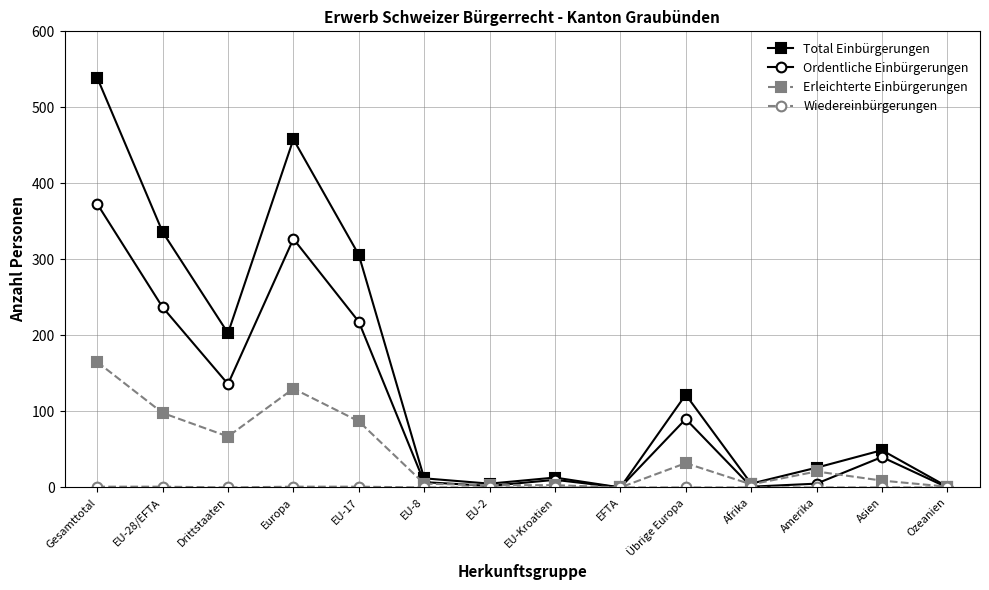

Does the chart have visible grid lines?

Yes